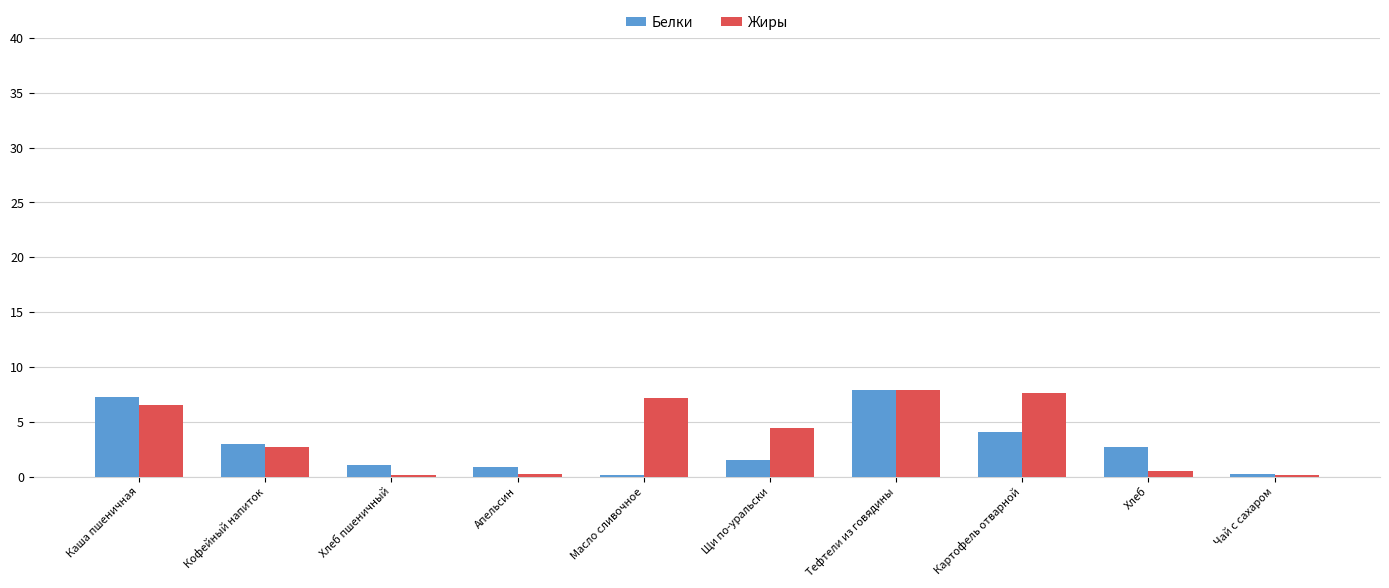

What is the difference between the Белки values at Тефтели из говядины and Апельсин?

7.0